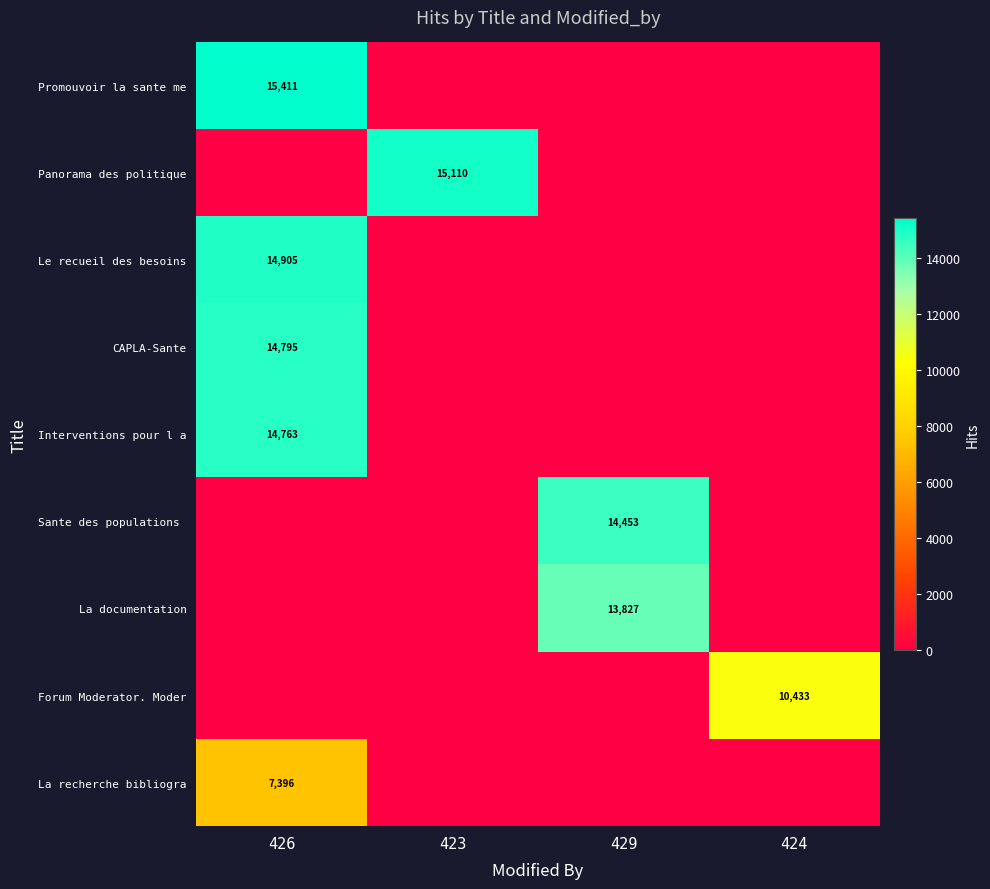

True or false: Promouvoir la sante me has a value of 15411 at 426.

True